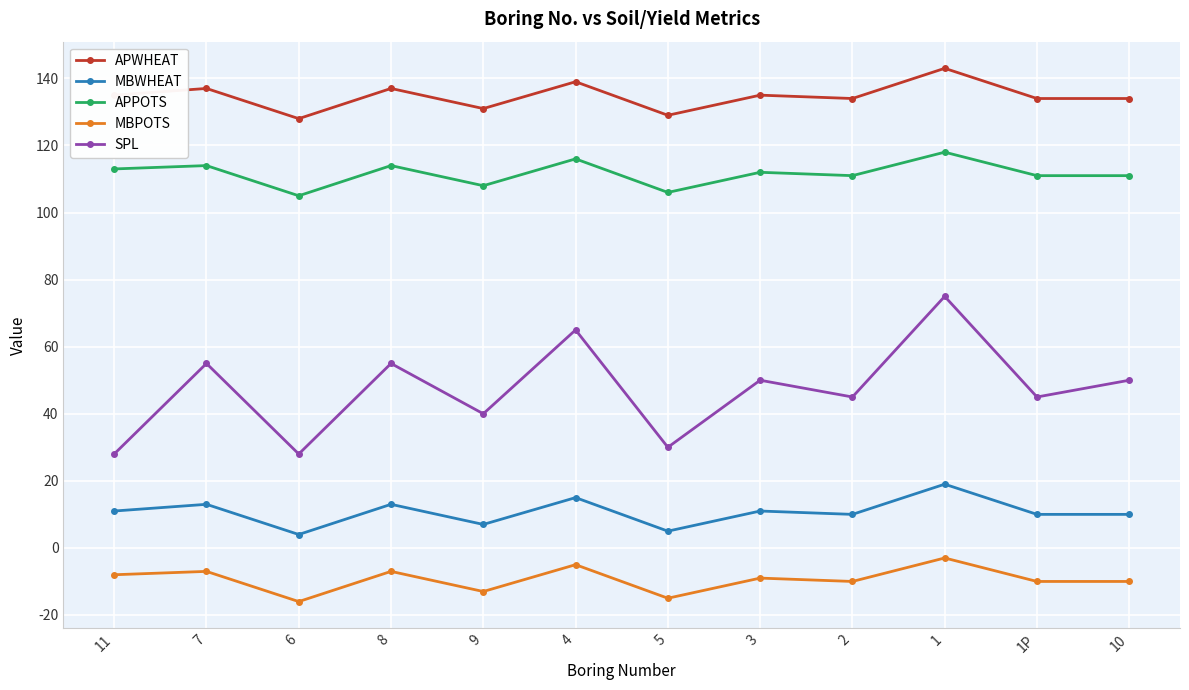

What is the sum of the MBWHEAT values at 4 and 1P?

25